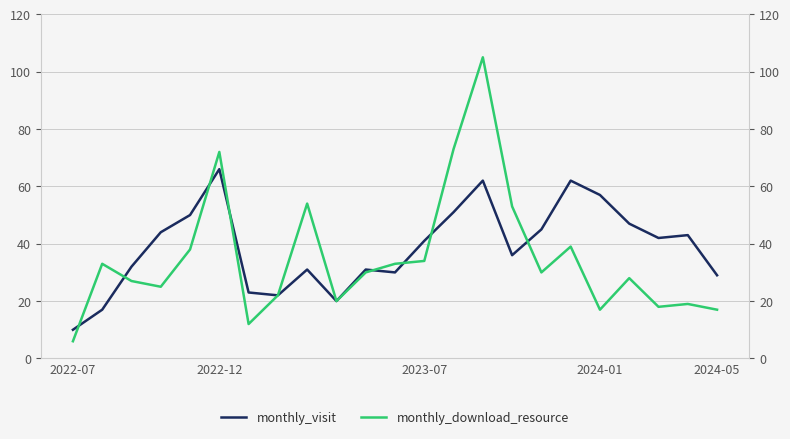

Reading left to right, transcribe all the data shown in this chart.

monthly_visit: 10	17	32	44	50	66	23	22	31	20	31	30	41	51	62	36	45	62	57	47	42	43	29
monthly_download_resource: 6	33	27	25	38	72	12	22	54	20	30	33	34	73	105	53	30	39	17	28	18	19	17